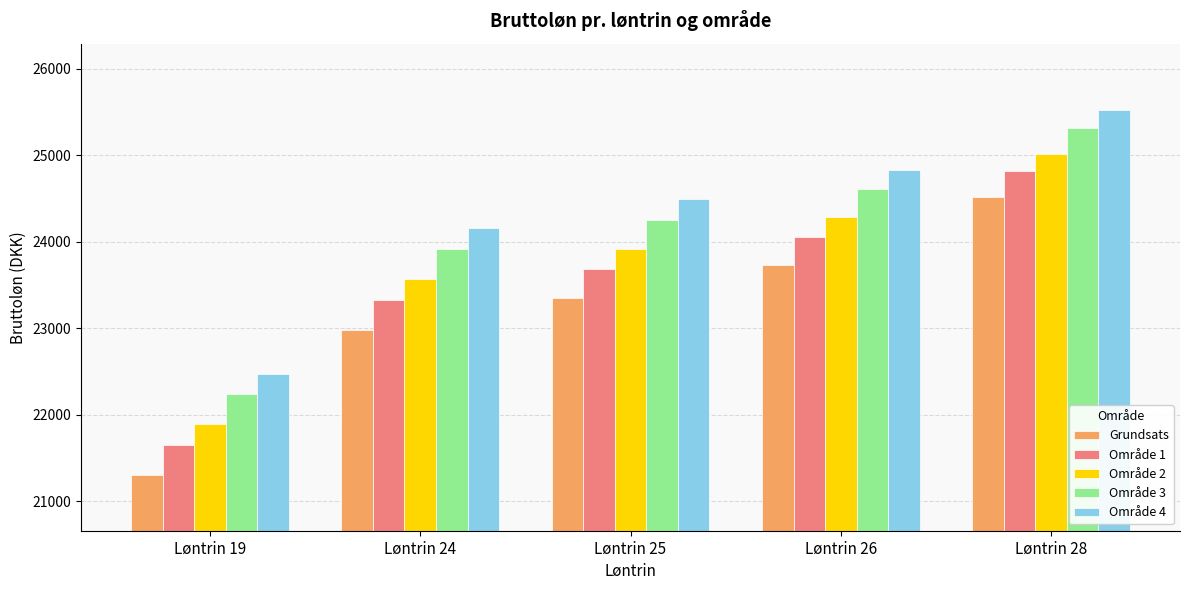

The value of Område 2 at Løntrin 26 is 24281.7. True or false?

True